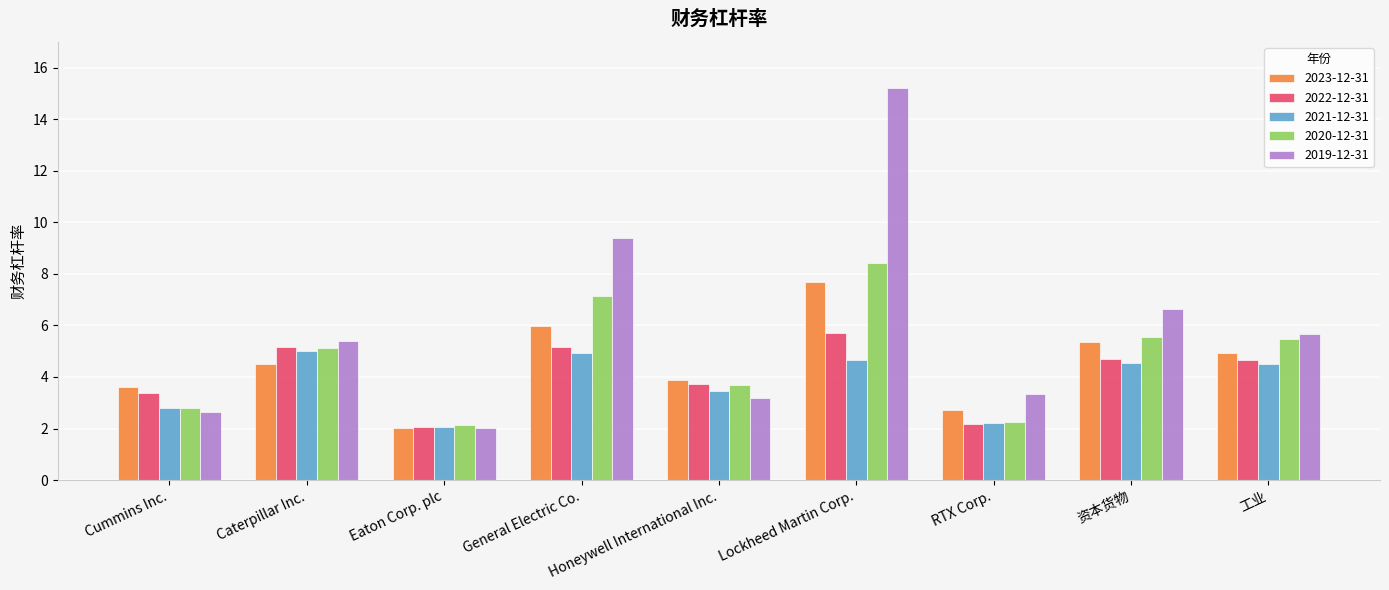

What is the difference between the maximum and minimum values in the 2019-12-31 series?

13.2